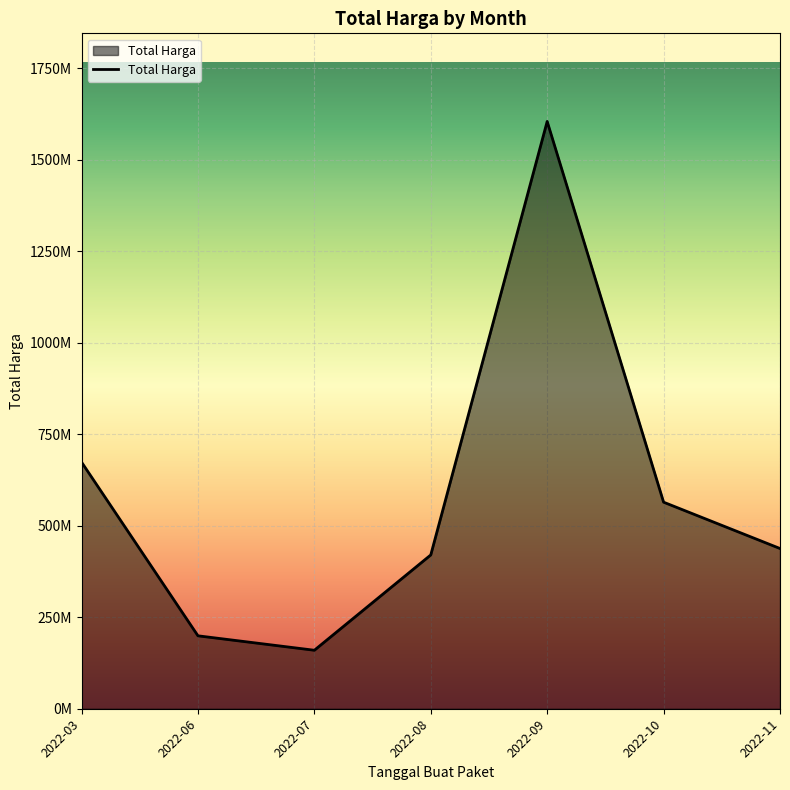

List the labels in order of value, smallest first.

2022-07, 2022-06, 2022-08, 2022-11, 2022-10, 2022-03, 2022-09